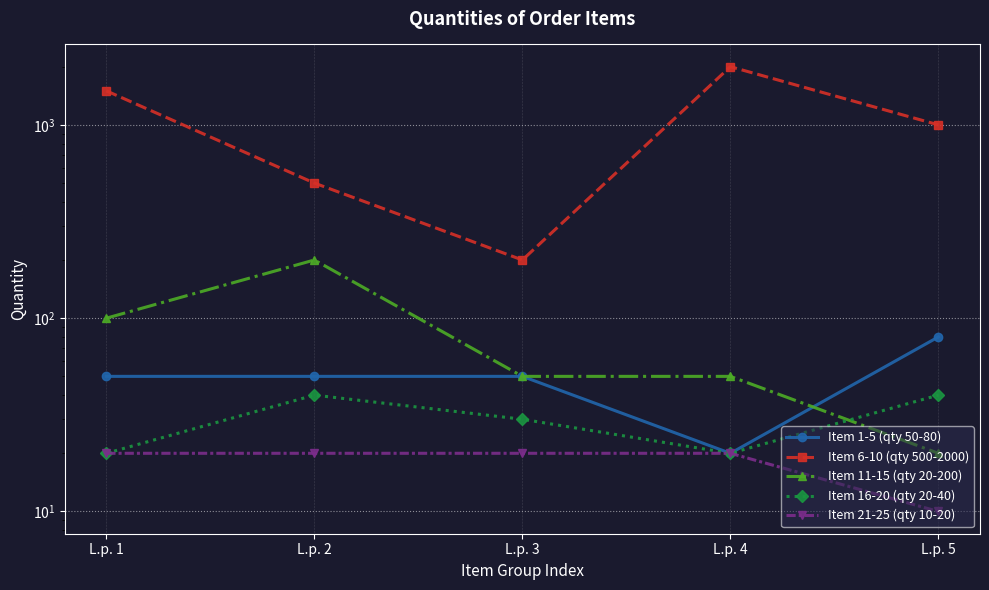

Is it true that Item 11-15 (qty 20-200) equals 43 at L.p. 2?

False